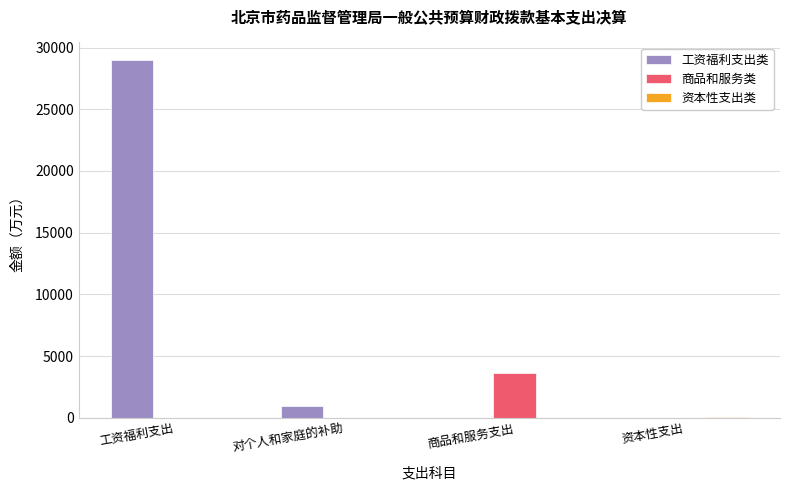

What is the greatest value displayed?

28971.3